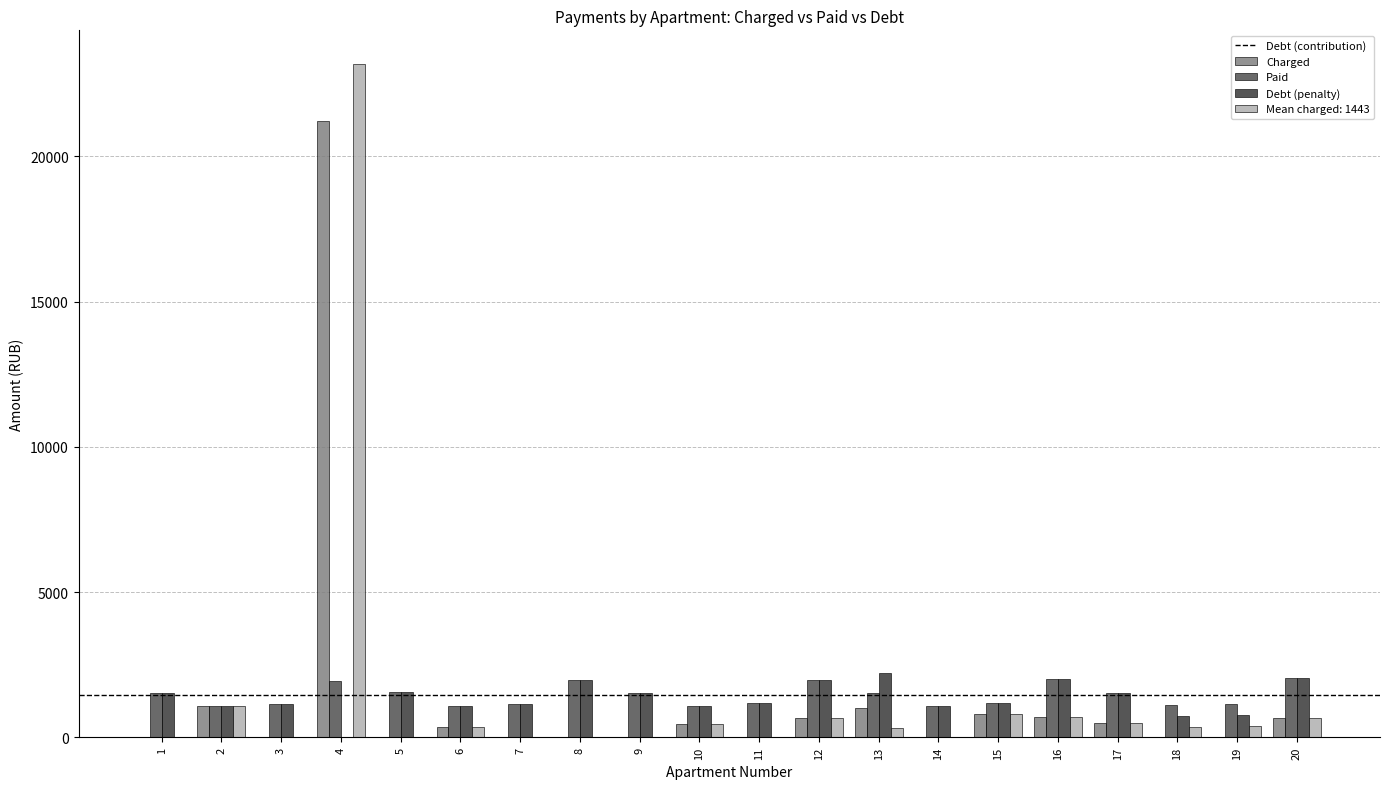

At which category is the sum across all series the highest?

4